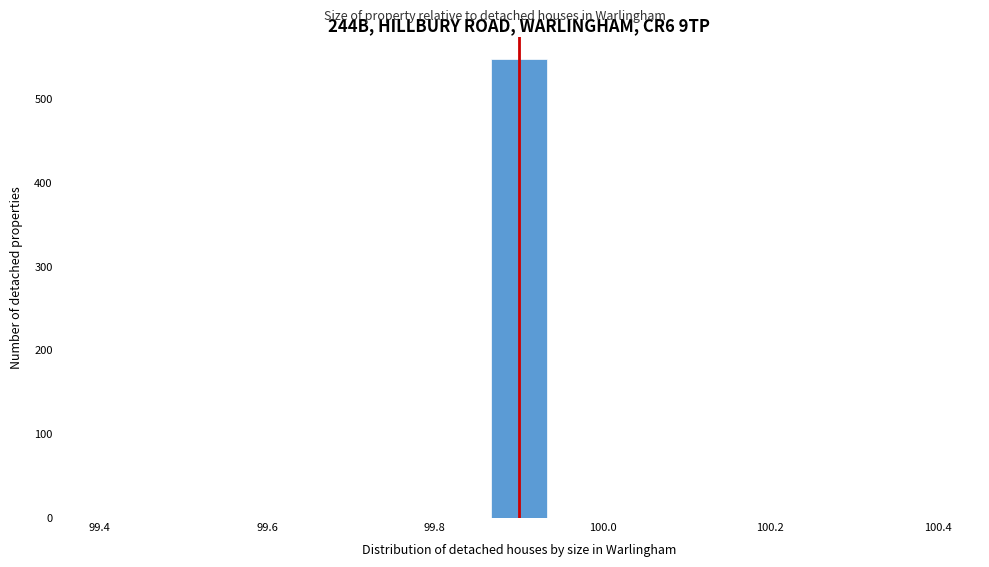

Around what value on the x-axis is the tallest bar? Give the approximate position of its centre, as read against the axis.

99.90